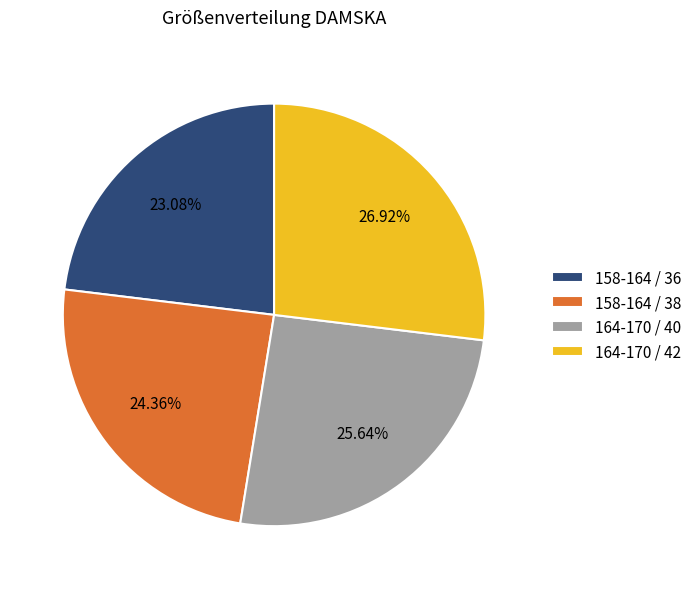

Is the sum of 158-164 / 36 and 158-164 / 38 greater than half?

No